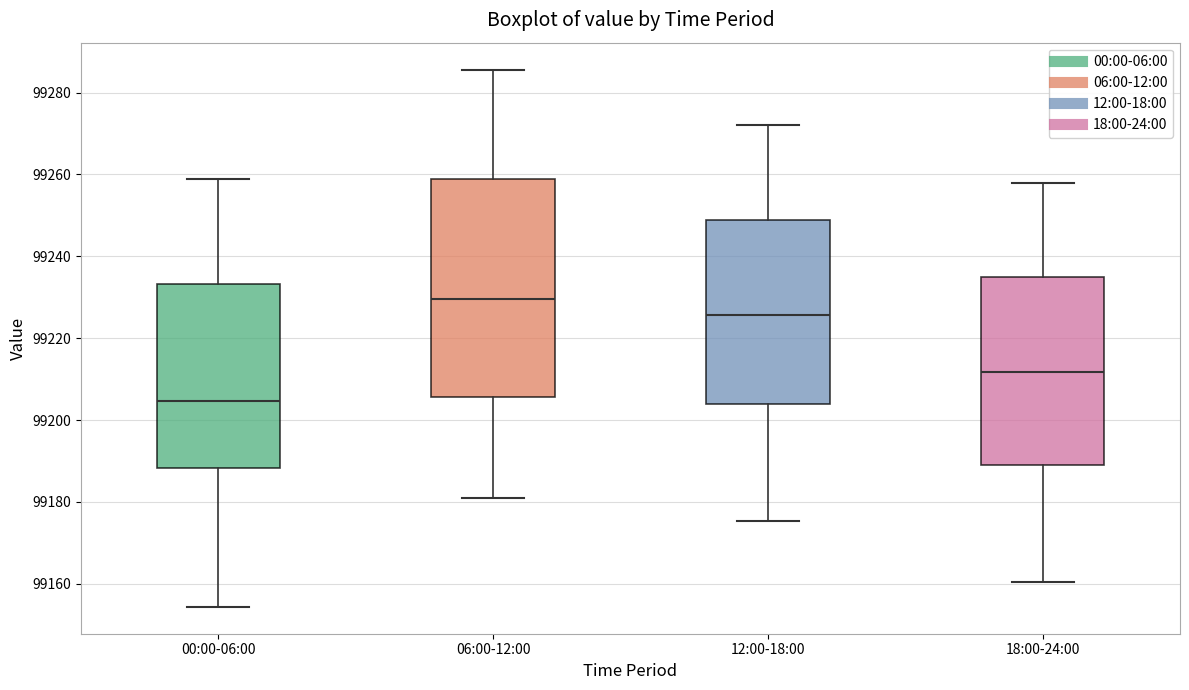

Which box has the highest median line?

06:00-12:00